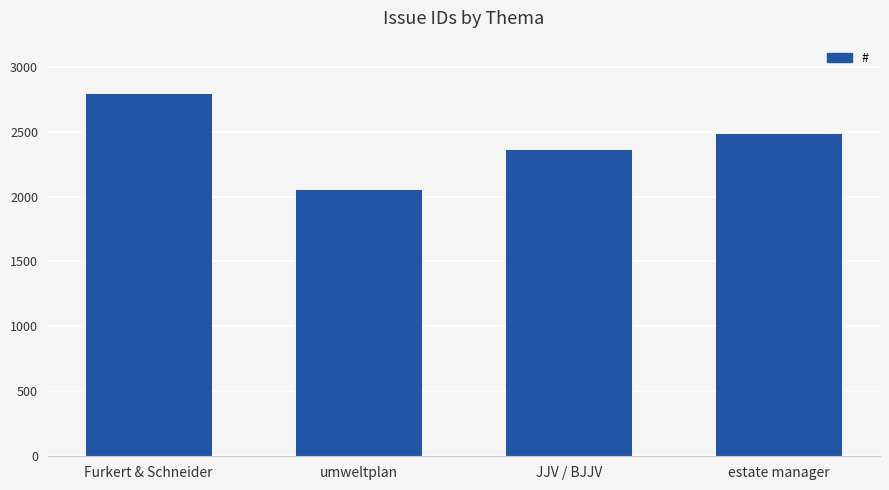

What position from the right is umweltplan?

3